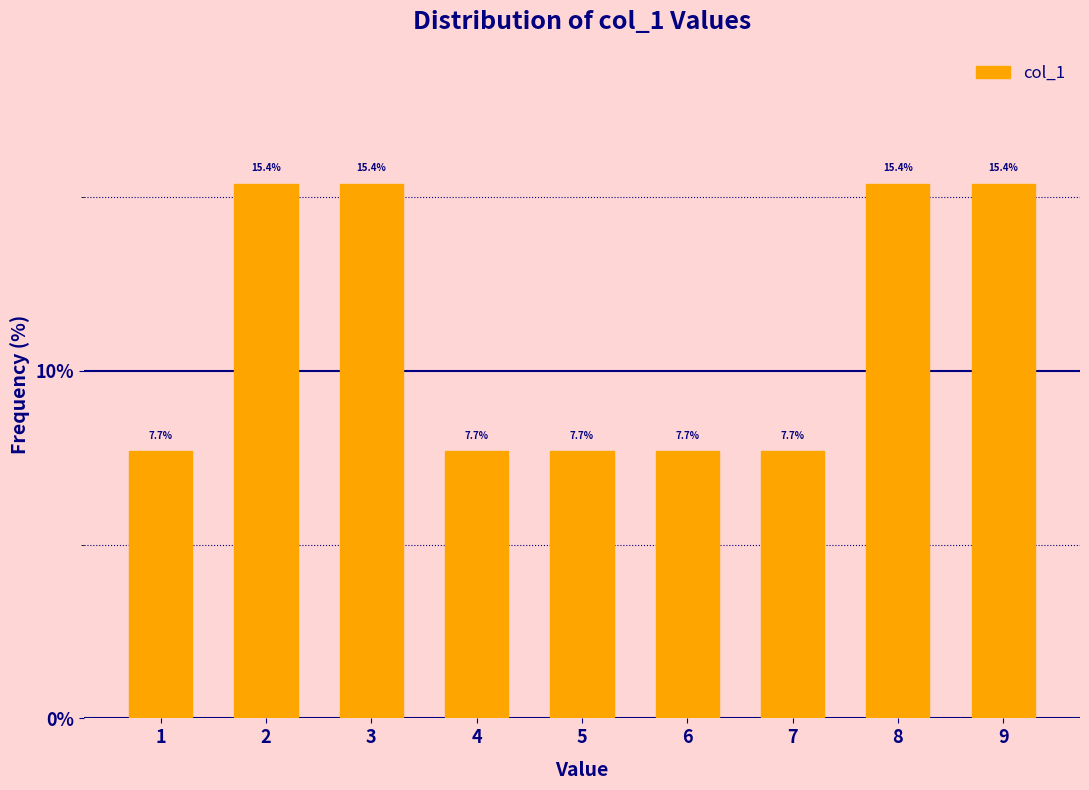

Reading left to right, transcribe all the data shown in this chart.

1=7.7	2=15.4	3=15.4	4=7.7	5=7.7	6=7.7	7=7.7	8=15.4	9=15.4